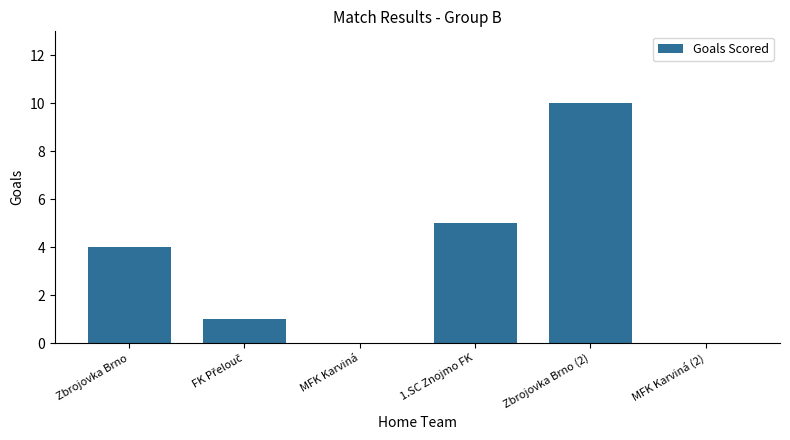

What is the greatest value displayed?

10